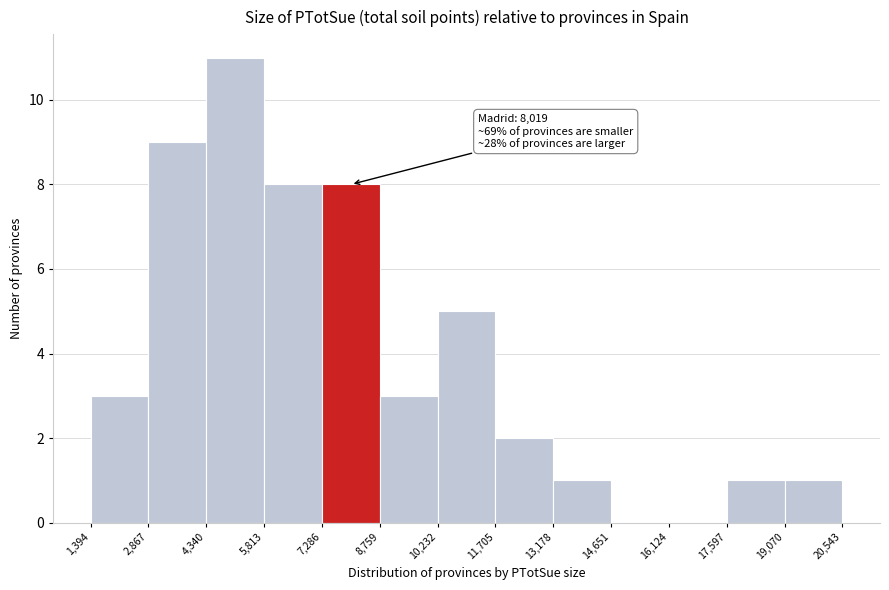

Which range on the x-axis has the tallest bar?

4,340 to 5,813